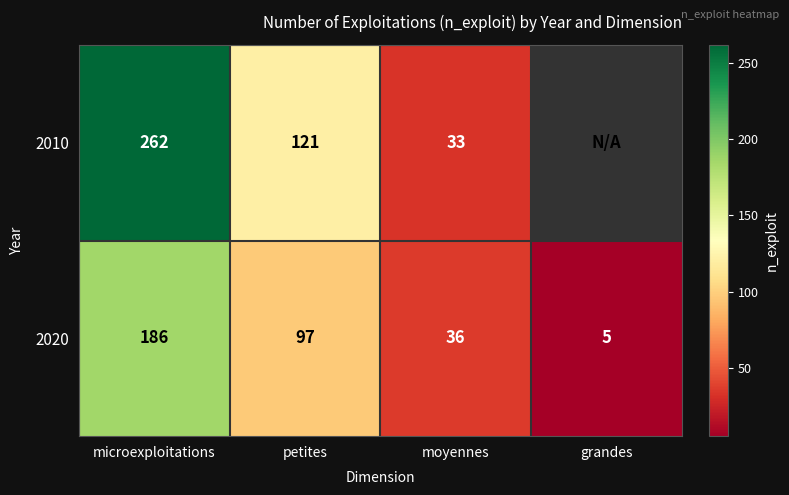

What is the difference between the maximum and second lowest values in the 2020 series?

150